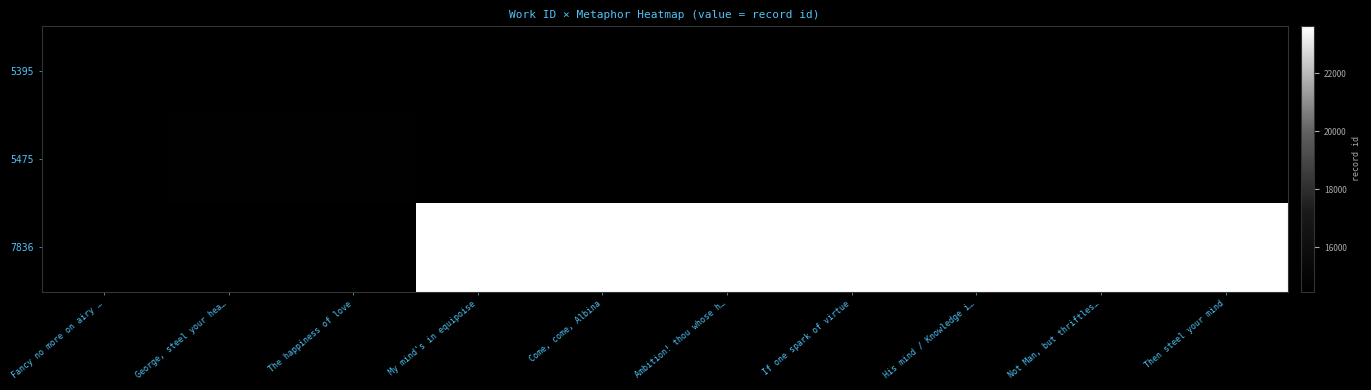

What is the minimum value shown in the chart?

14483.0